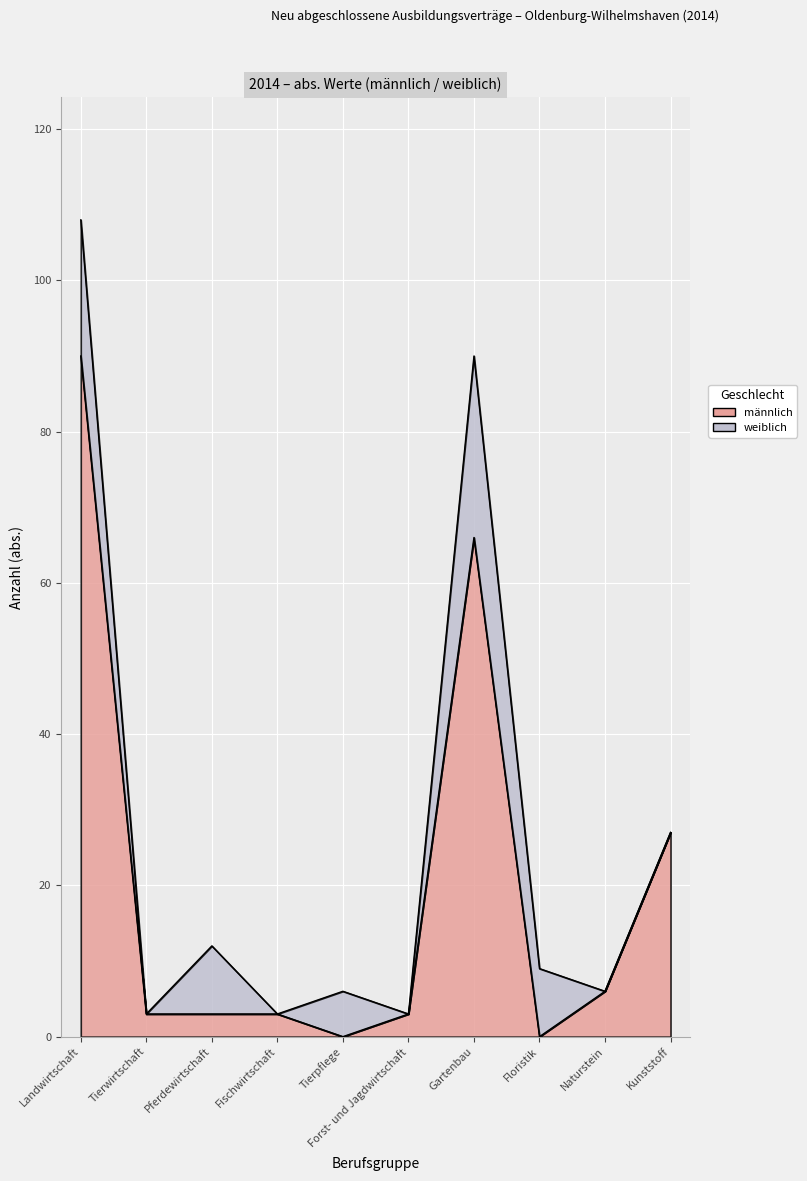

What is the ratio of the value at Forst- und Jagdwirtschaft to the value at Naturstein?

0.5